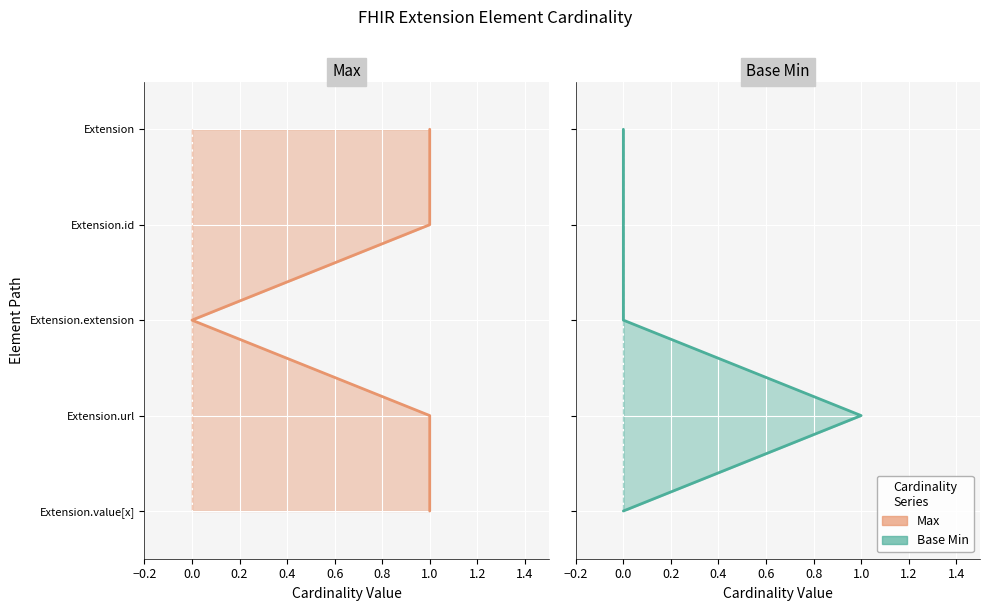

The value of Max (line) at 1.0 is 0. True or false?

False